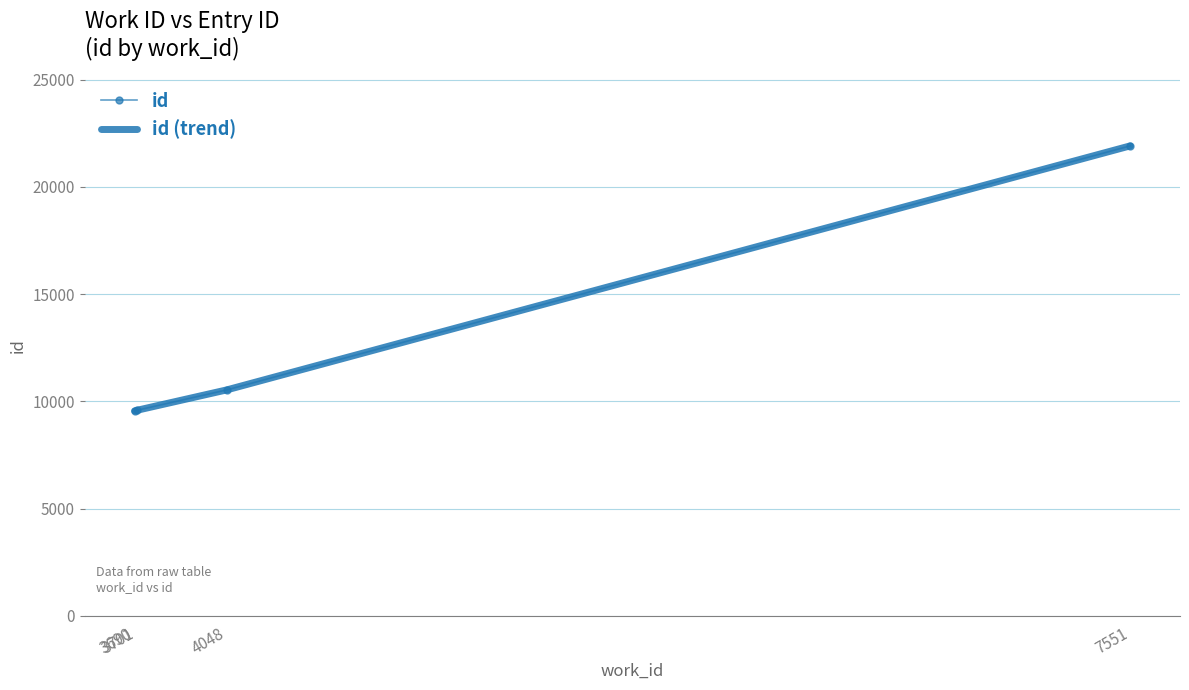

At which category does the chart reach its minimum across all series?

3690